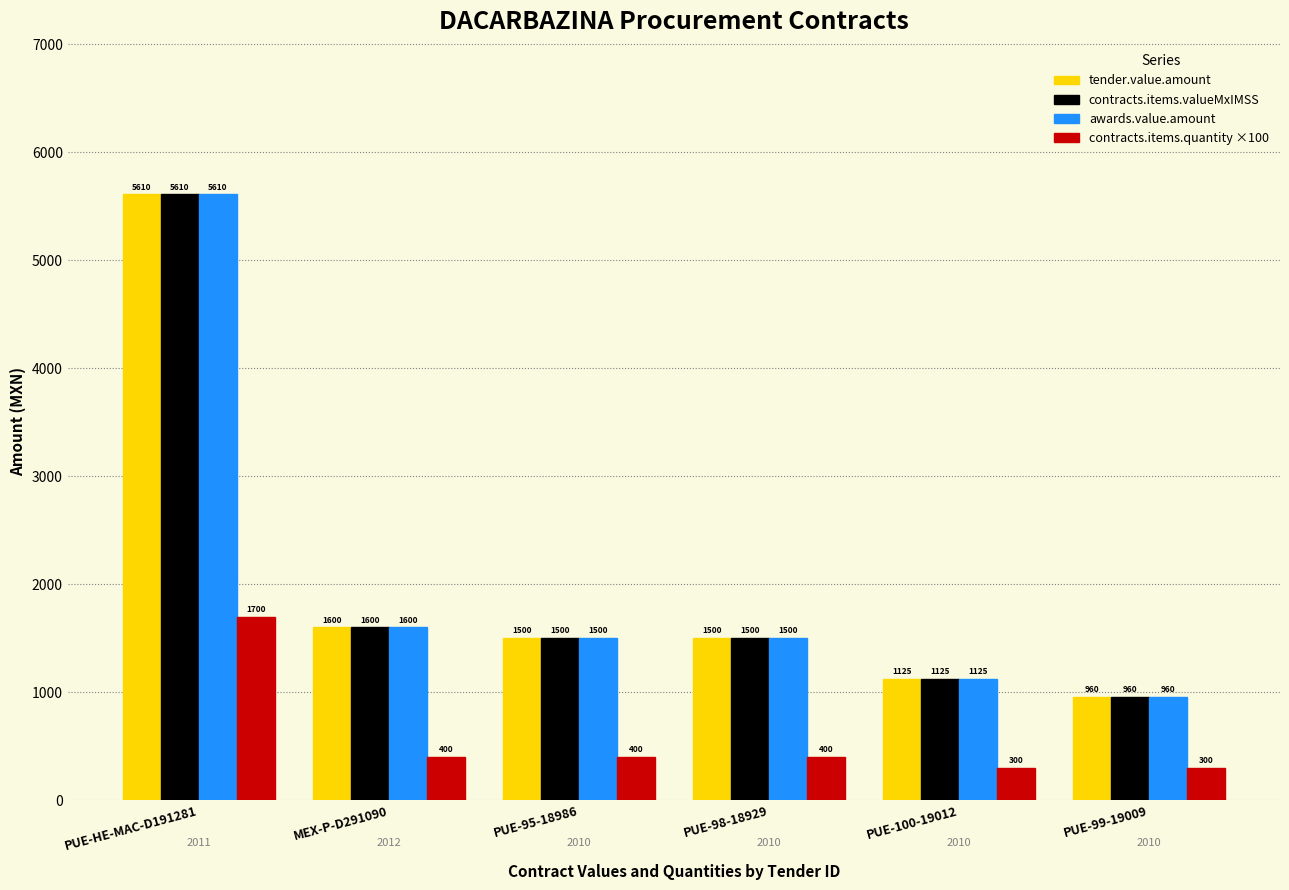

What is the difference between the highest and lowest values at PUE-100-19012?

825